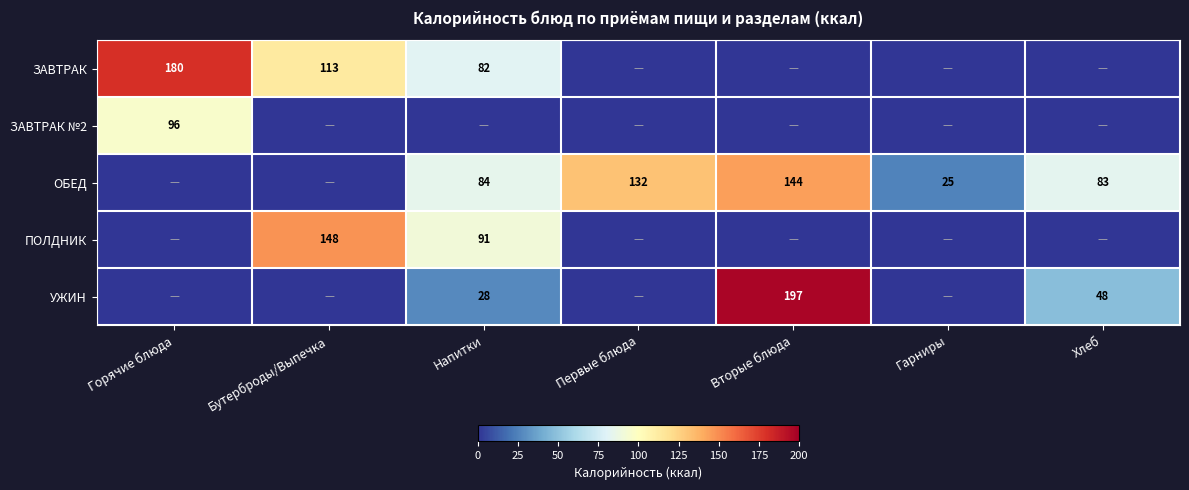

What is the maximum value for ПОЛДНИК?

148.0